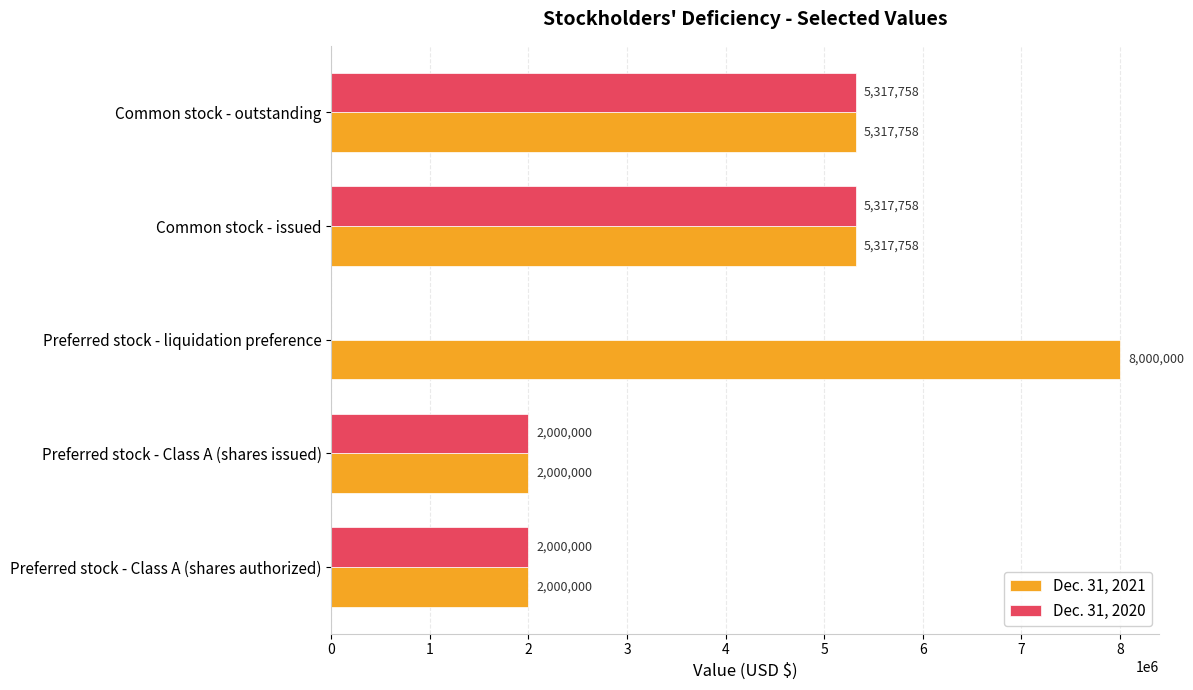

Which series has the largest range (max minus min)?

Dec. 31, 2021